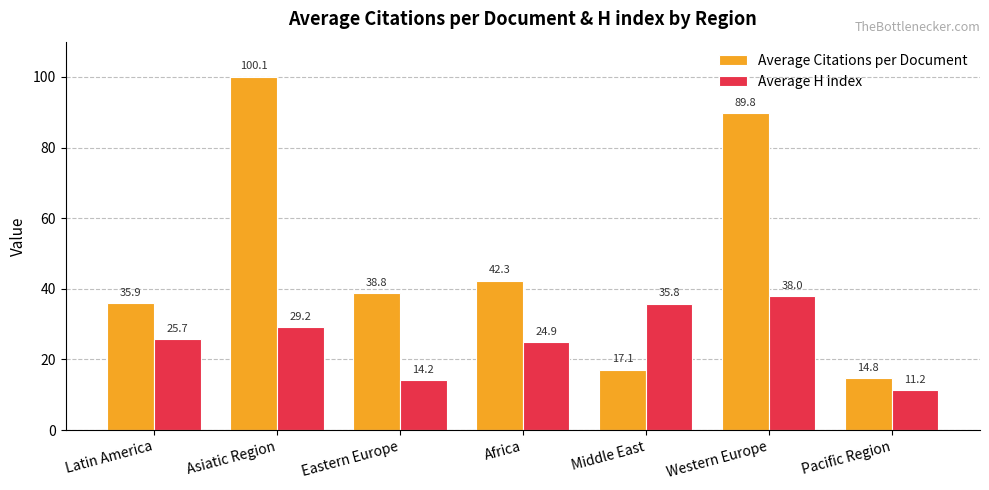

What is the total value across all series at Middle East?

52.9